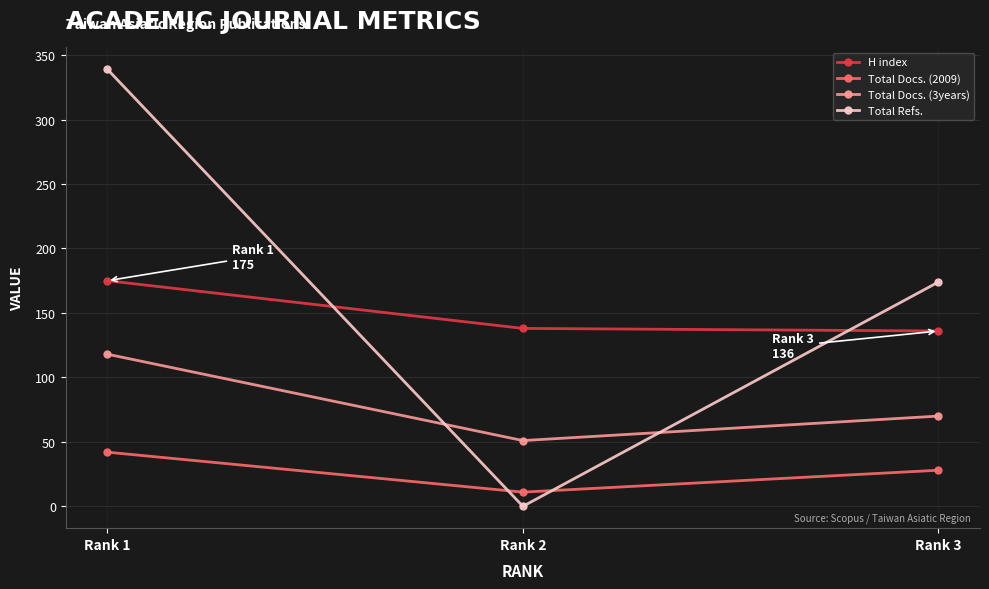

Is the value of Total Refs. at Rank 2 greater than the value of Total Docs. (2009) at Rank 2?

No